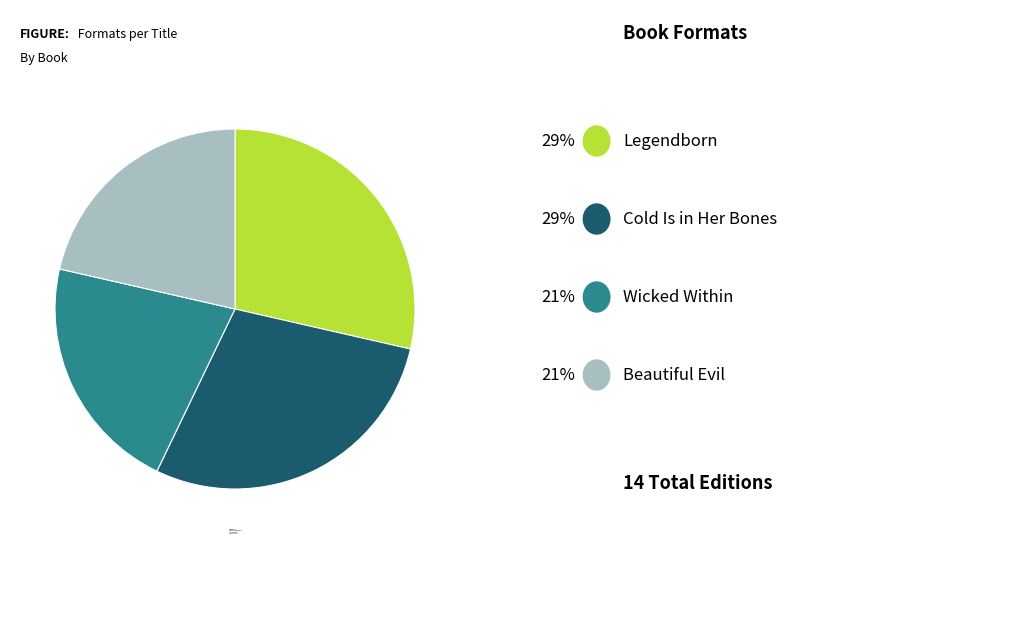

Approximately how many times larger is the value at Cold Is in Her Bones compared to Wicked Within?

1.3